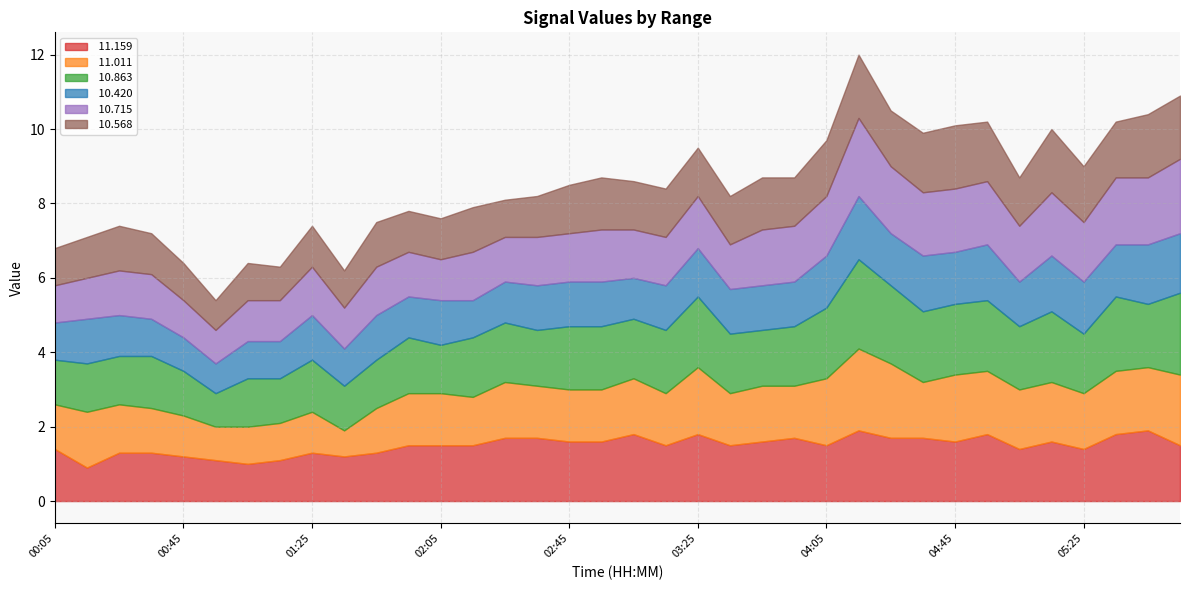

At 01:15, list the series in order from largest to smallest.

 10.863,  11.159,  10.715,  11.011,  10.420,  10.568